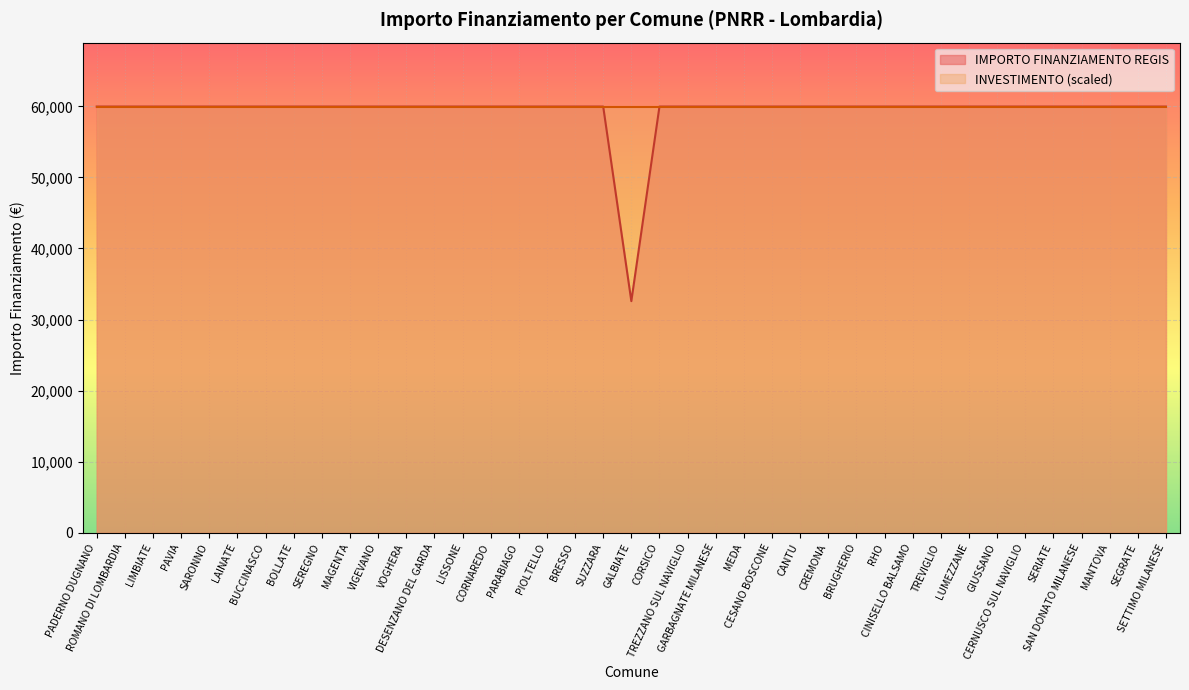

True or false: the data has more than 0 interior local peaks.

False